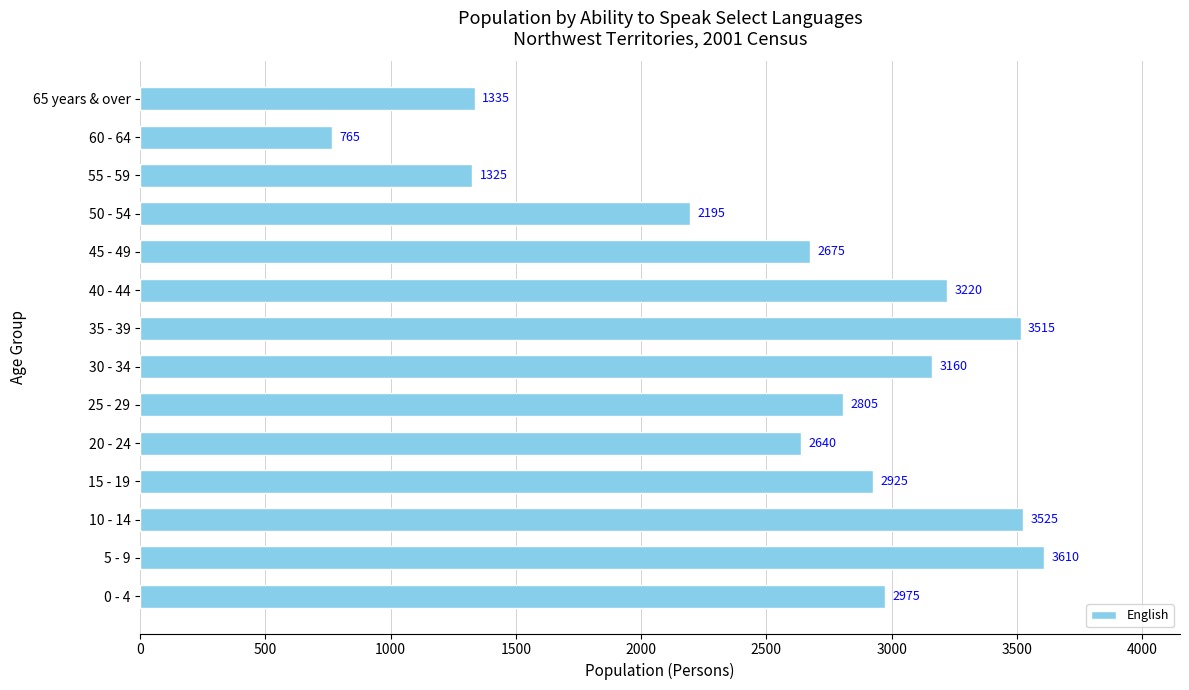

Rank the categories by value from lowest to highest.

60 - 64, 55 - 59, 65 years & over, 50 - 54, 20 - 24, 45 - 49, 25 - 29, 15 - 19, 0 - 4, 30 - 34, 40 - 44, 35 - 39, 10 - 14, 5 - 9